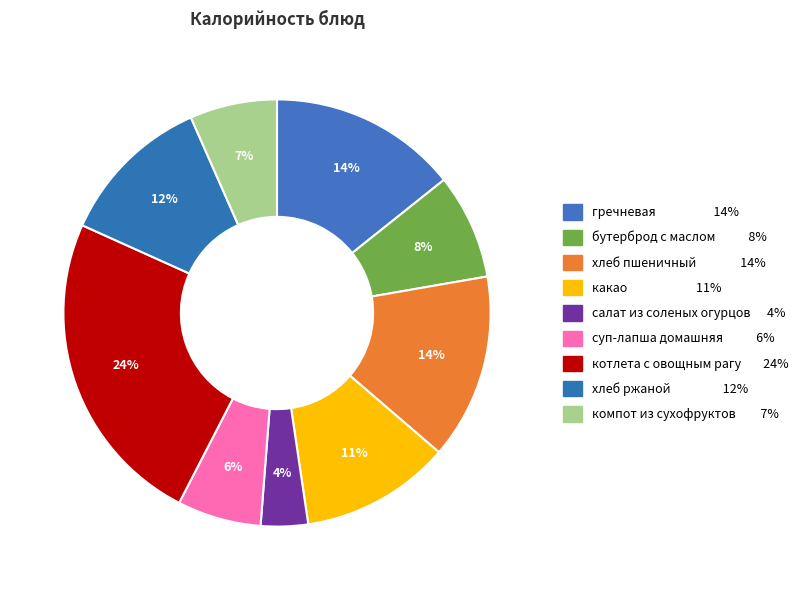

Is there any slice that represents more than half of the pie?

No